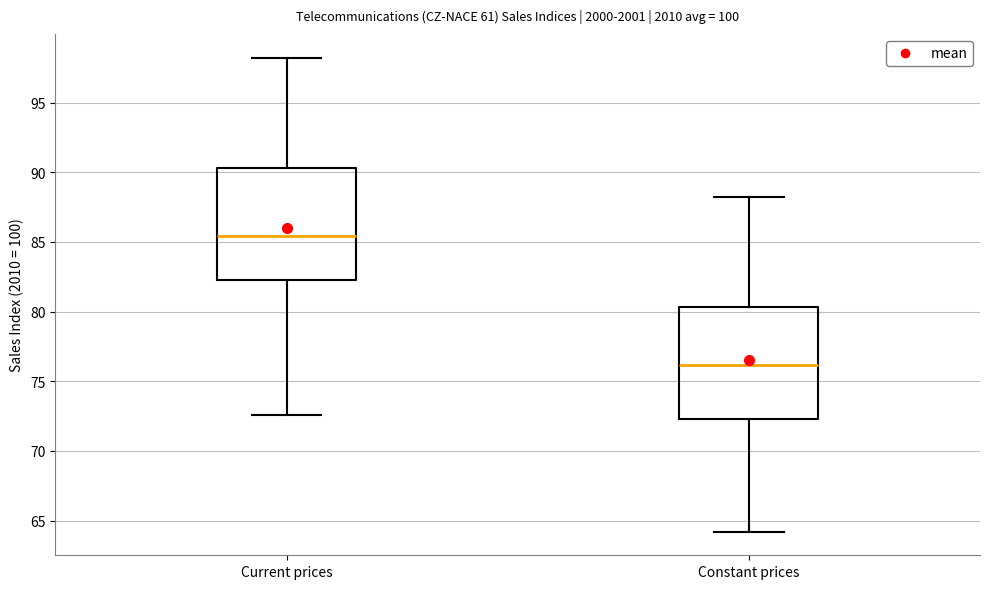

Where is the upper edge of the box for Constant prices on the y-axis? The values are not printed on the chart, so give them approximately, as read against the axis.

80.5